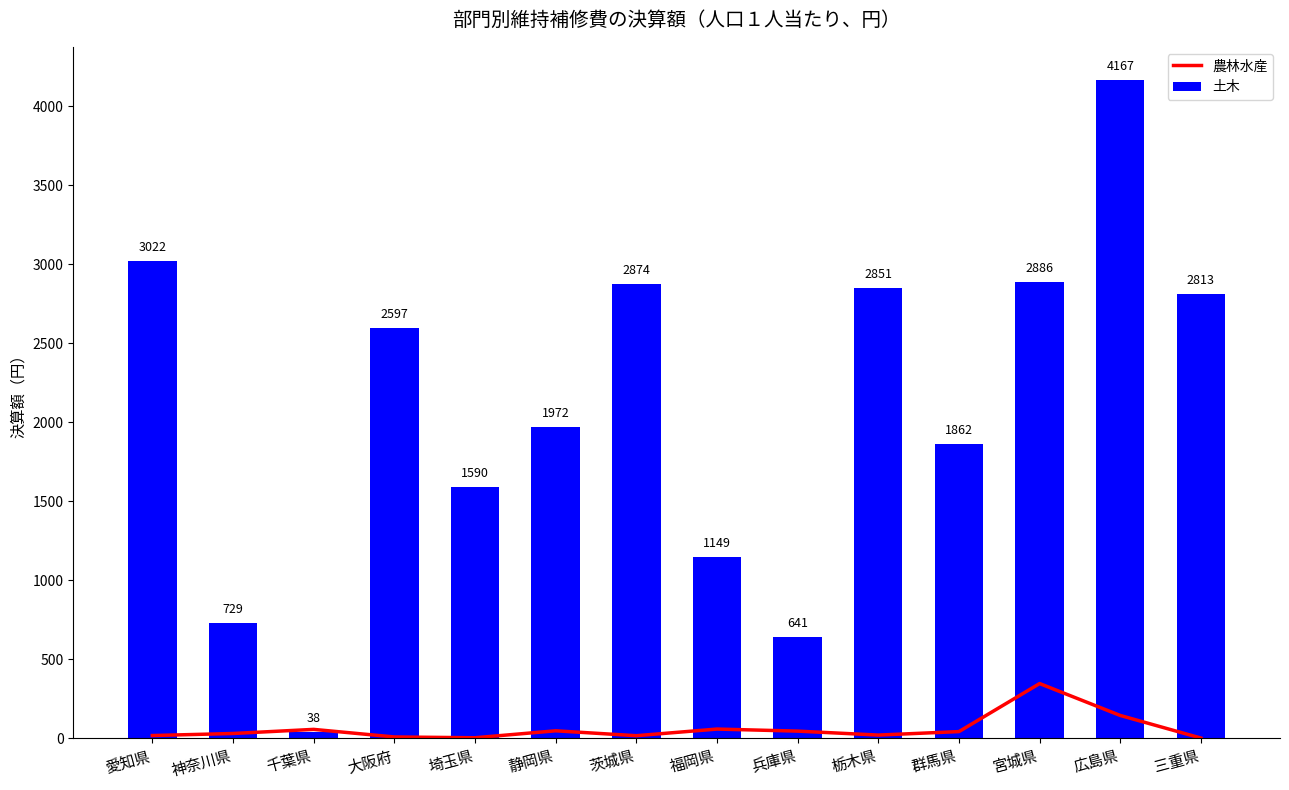

Reading right to left, list all the values displayed in this chart.

農林水産: 三重県=0	広島県=143	宮城県=345	群馬県=41	栃木県=19	兵庫県=44	福岡県=57	茨城県=15	静岡県=46	埼玉県=2	大阪府=7	千葉県=55	神奈川県=29	愛知県=16
土木: 三重県=2813	広島県=4167	宮城県=2886	群馬県=1862	栃木県=2851	兵庫県=641	福岡県=1149	茨城県=2874	静岡県=1972	埼玉県=1590	大阪府=2597	千葉県=38	神奈川県=729	愛知県=3022